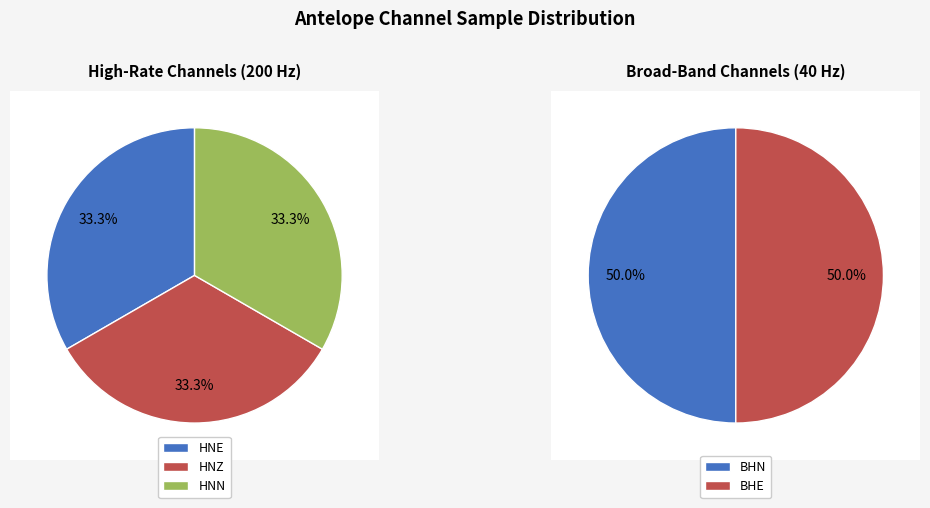

The HNN slice represents 40% of the pie. True or false?

False